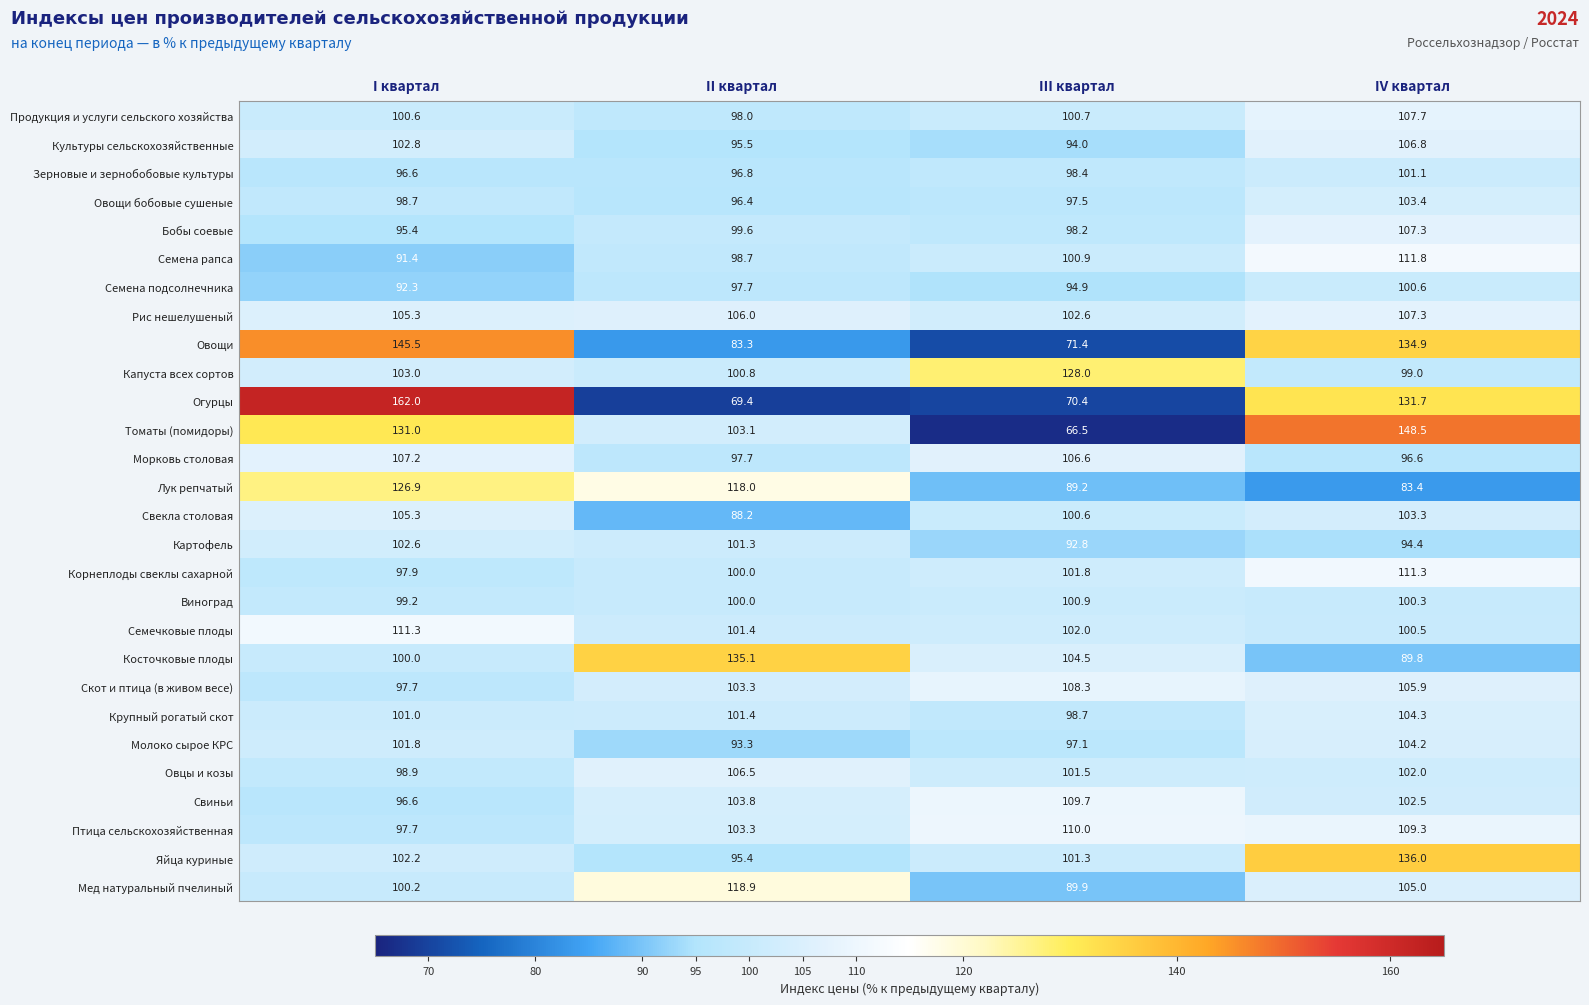

The value of Семечковые плоды at II квартал is 101.4. True or false?

True